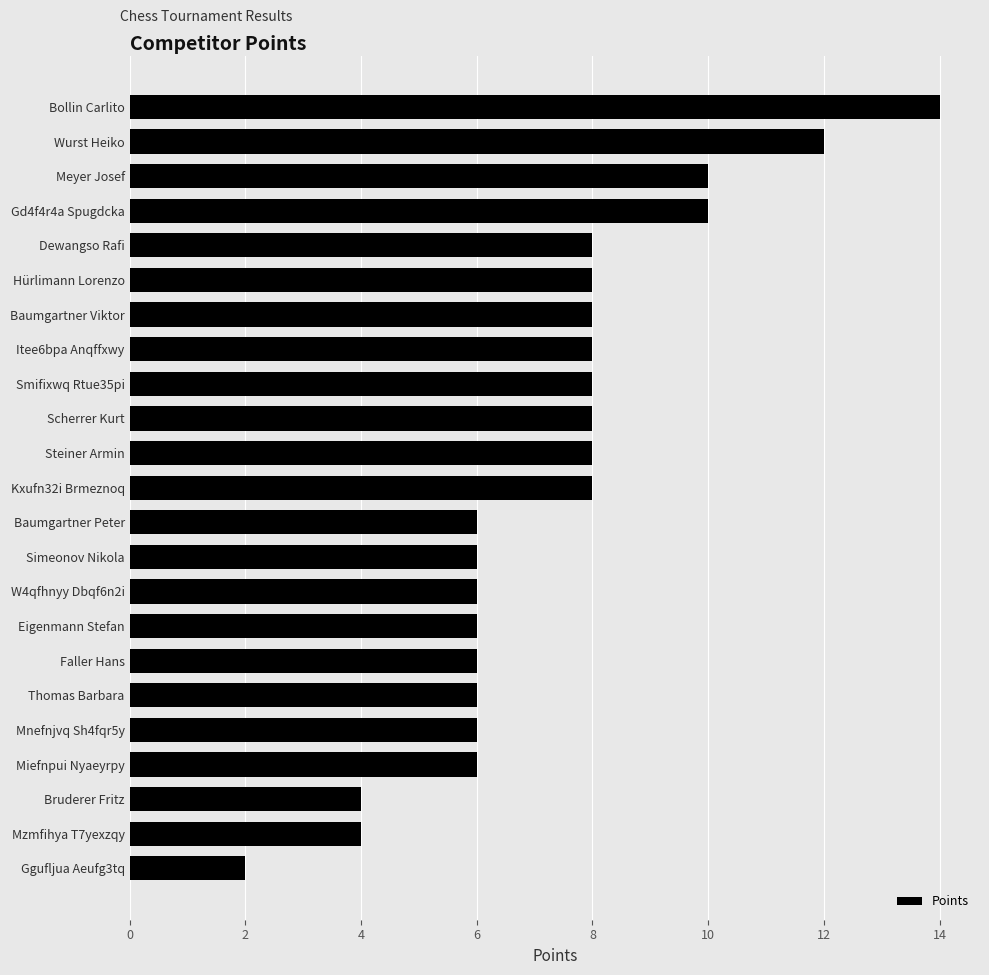

How many data points are less than 8?

11